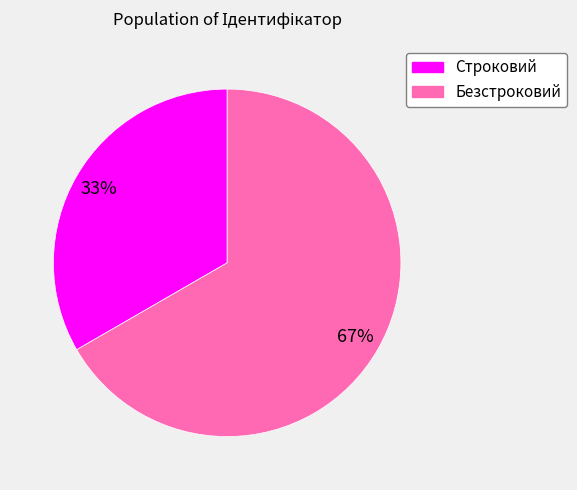

Is it true that Строковий is 20% of the pie?

False